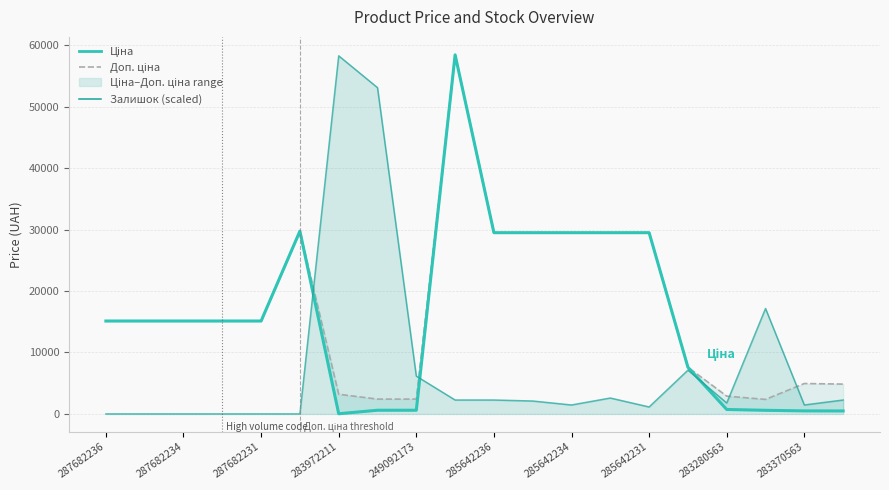

Is it true that Ціна equals 29491.5 at 11?

True